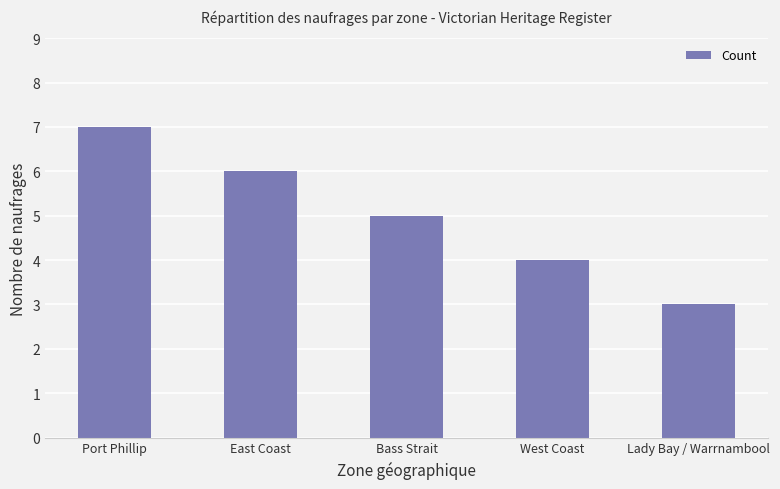

Are the bars horizontal?

No